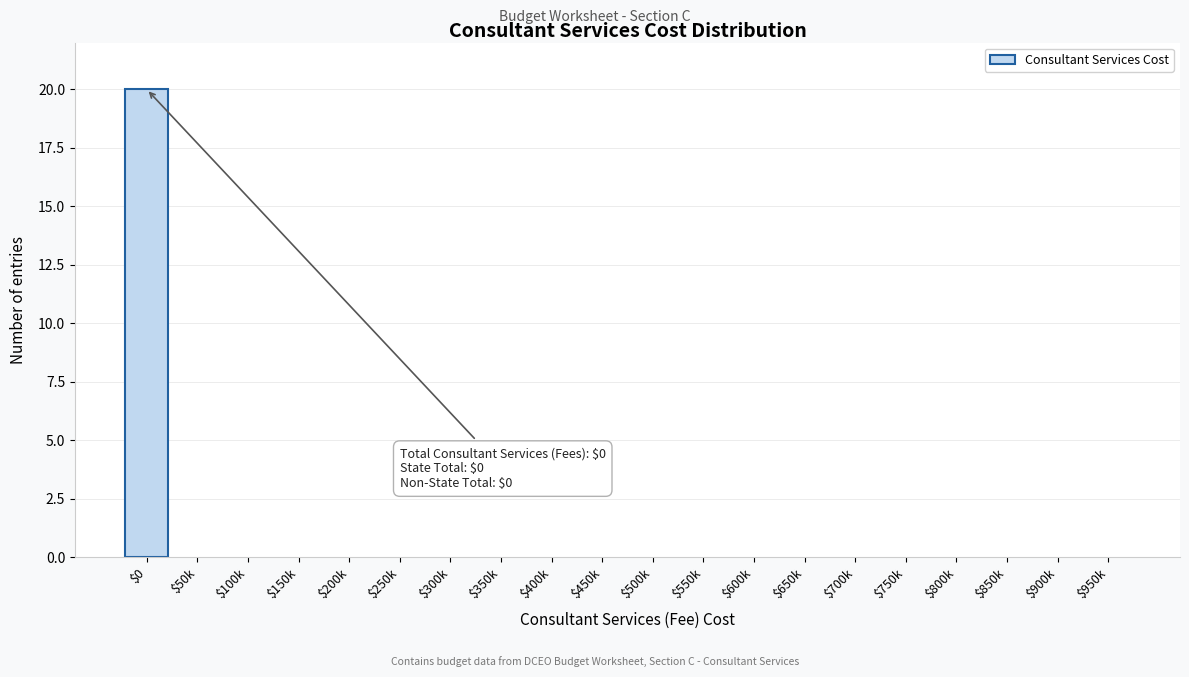

Which category has the highest value across all series?

$0